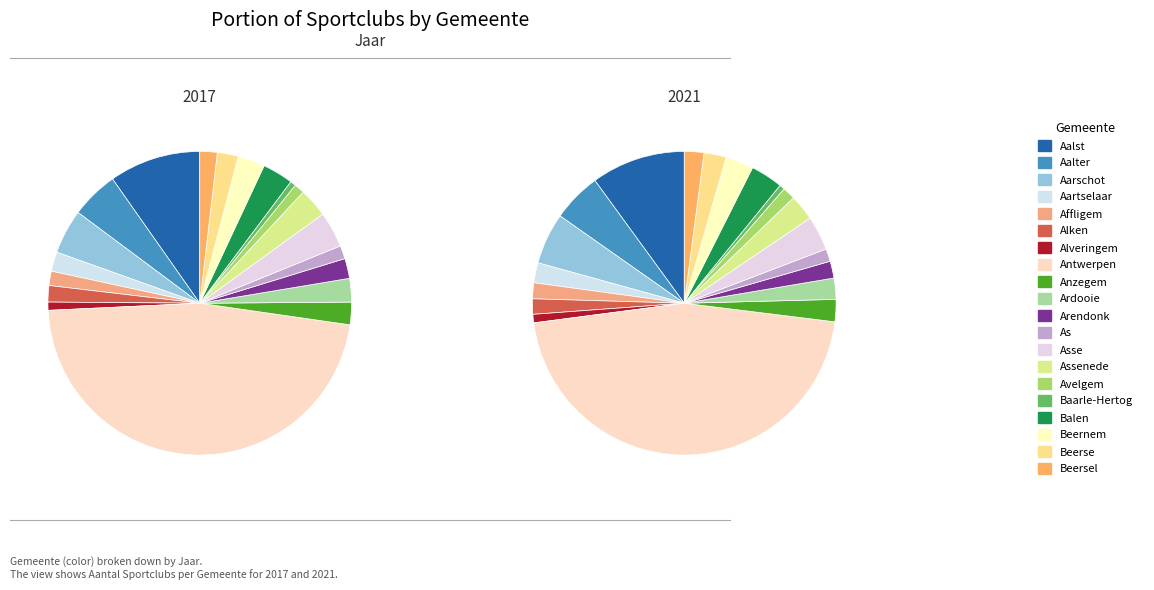

The Aalst slice represents 10% of the pie. True or false?

True